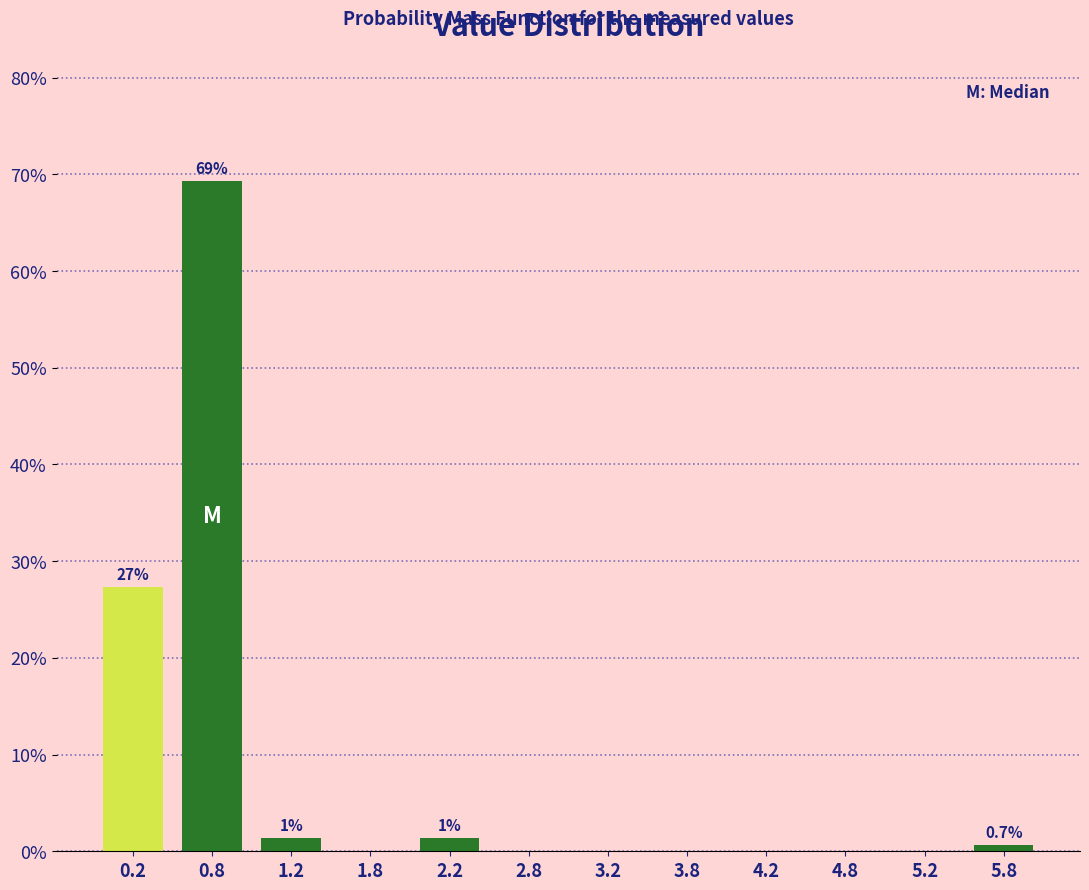

Over which range of the x-axis is the bar tallest?

0.5 to 1.0